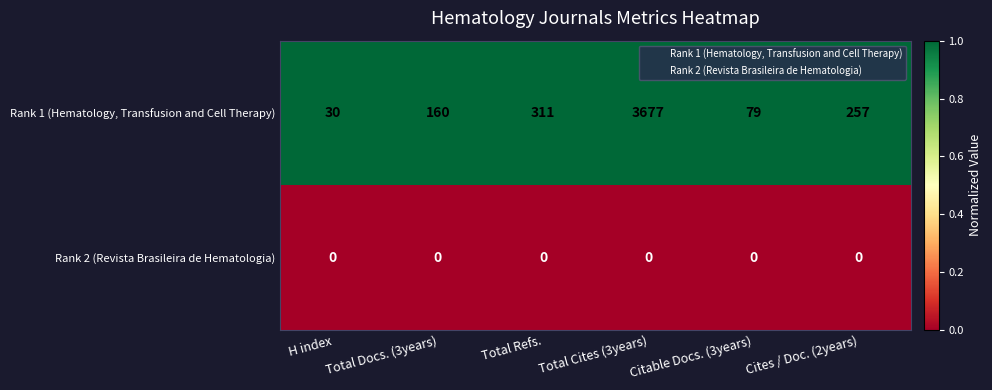

Rank the series at Citable Docs. (3years) from highest to lowest value.

Rank 1 (Hematology, Transfusion and Cell Therapy), Rank 2 (Revista Brasileira de Hematologia)